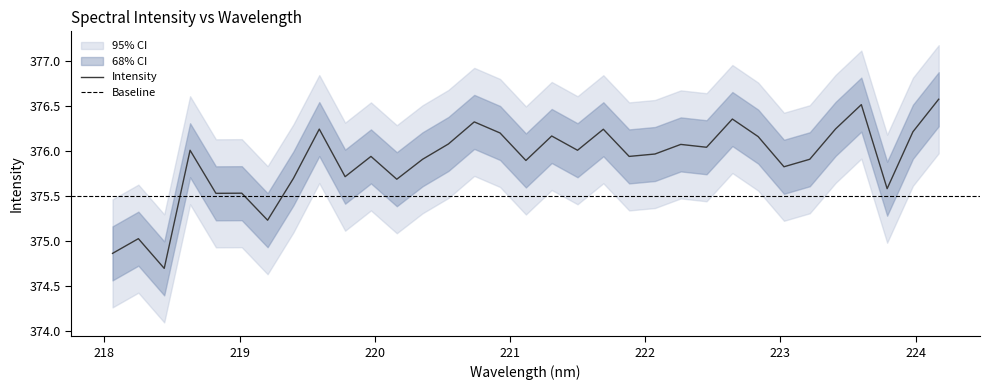

What is the maximum value for Intensity?

376.6